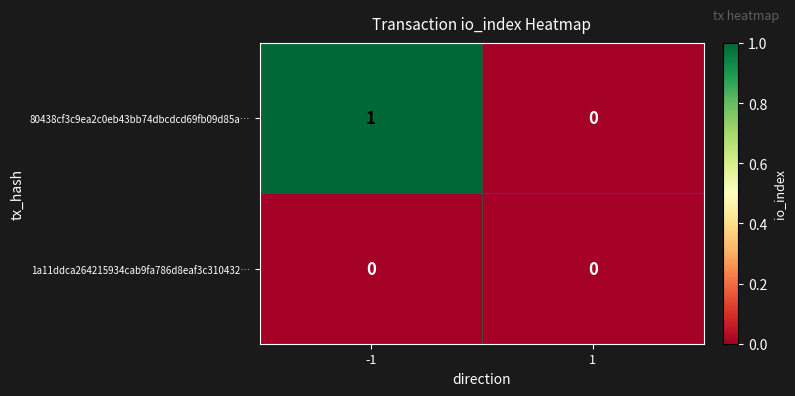

The 1a11ddca264215934cab9fa786d8eaf3c310432… series shows 0 at 1. True or false?

True